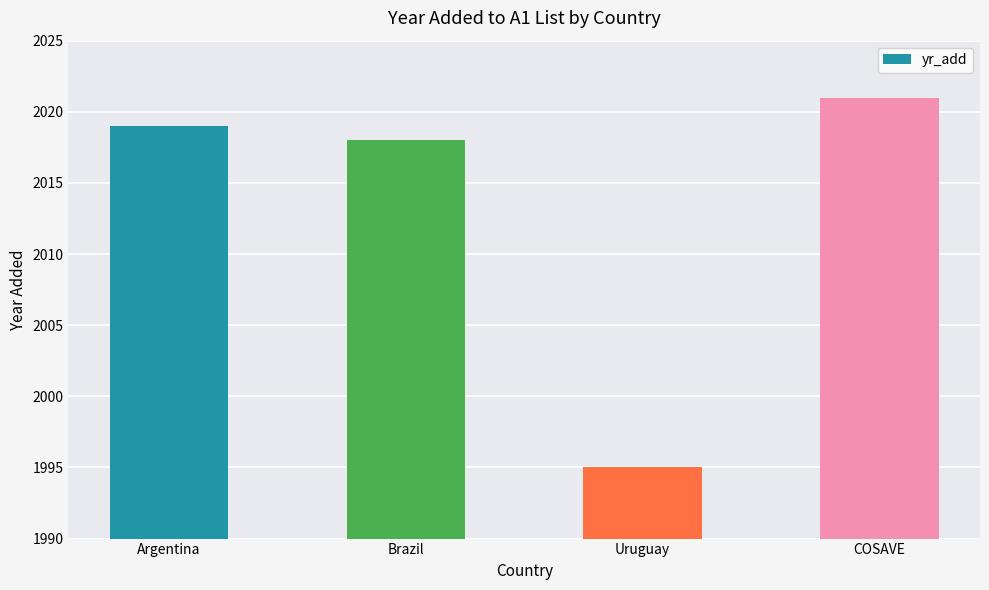

Reading right to left, extract all data points from this chart.

COSAVE=2021	Uruguay=1995	Brazil=2018	Argentina=2019